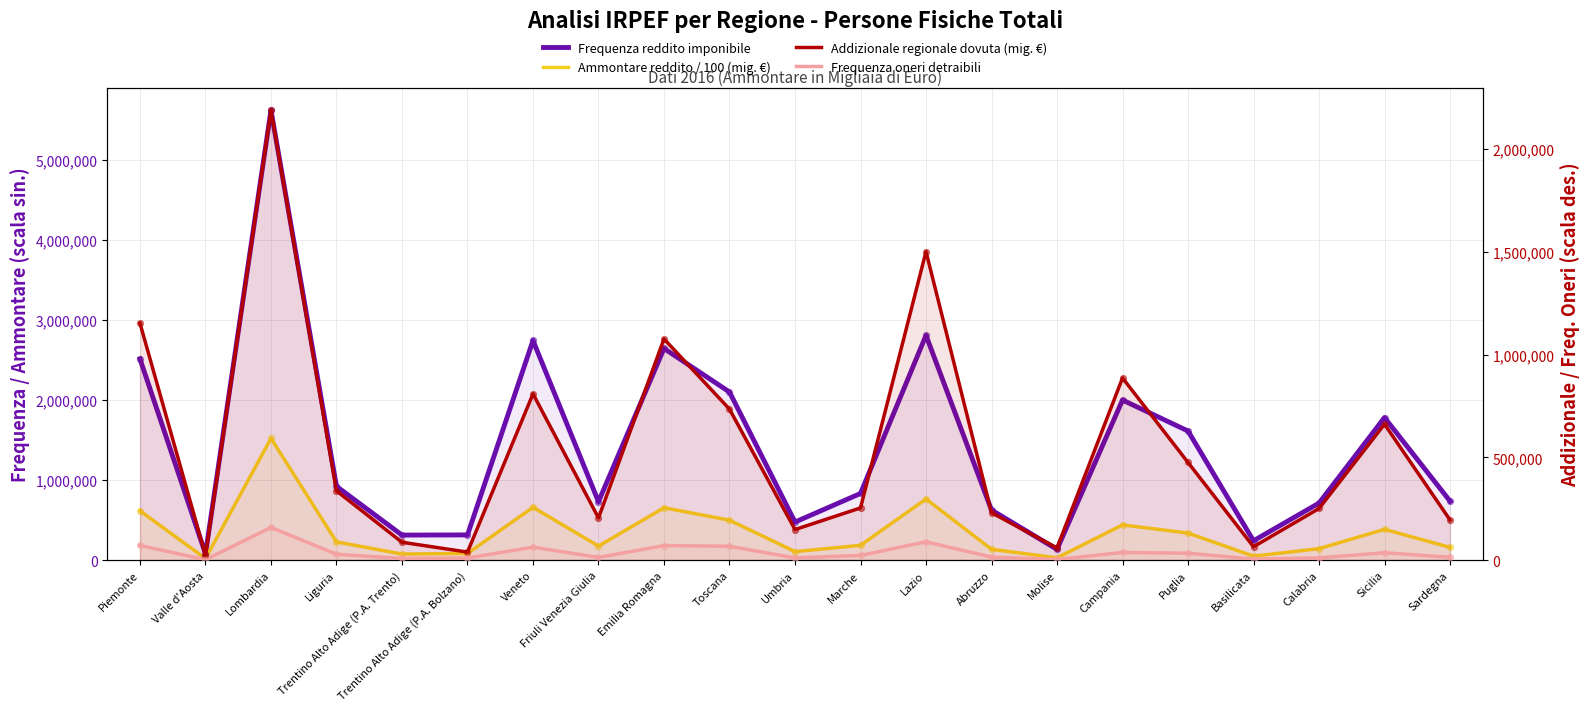

What is the total value across all series at Marche?

1293492.7